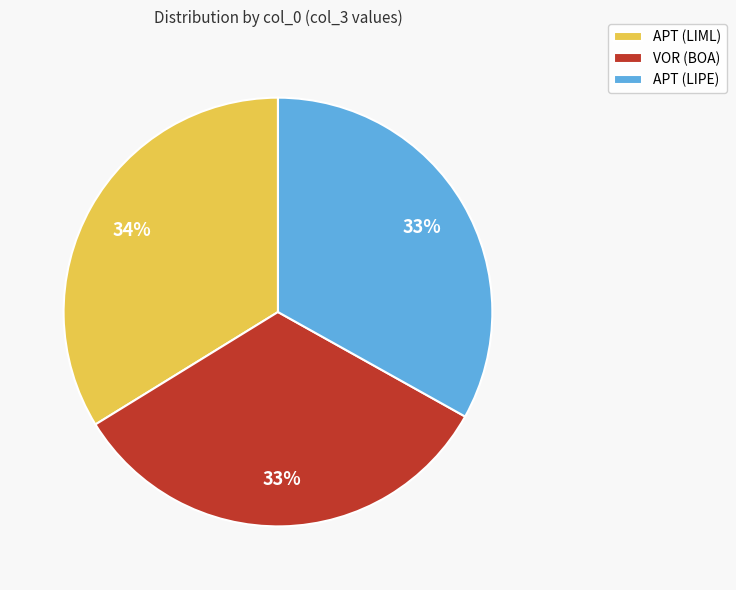

Is it true that APT (LIML) is 27% of the pie?

False